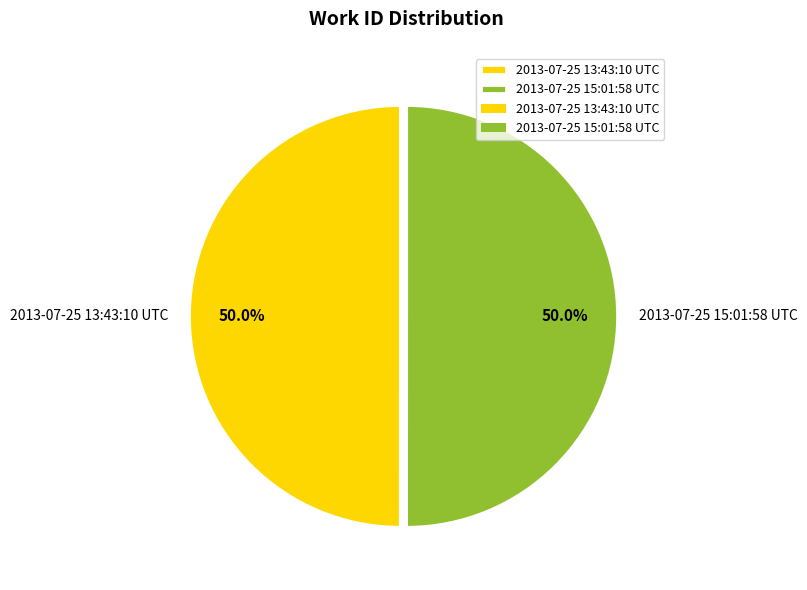

True or false: 2013-07-25 13:43:10 UTC accounts for 57% of the total.

False